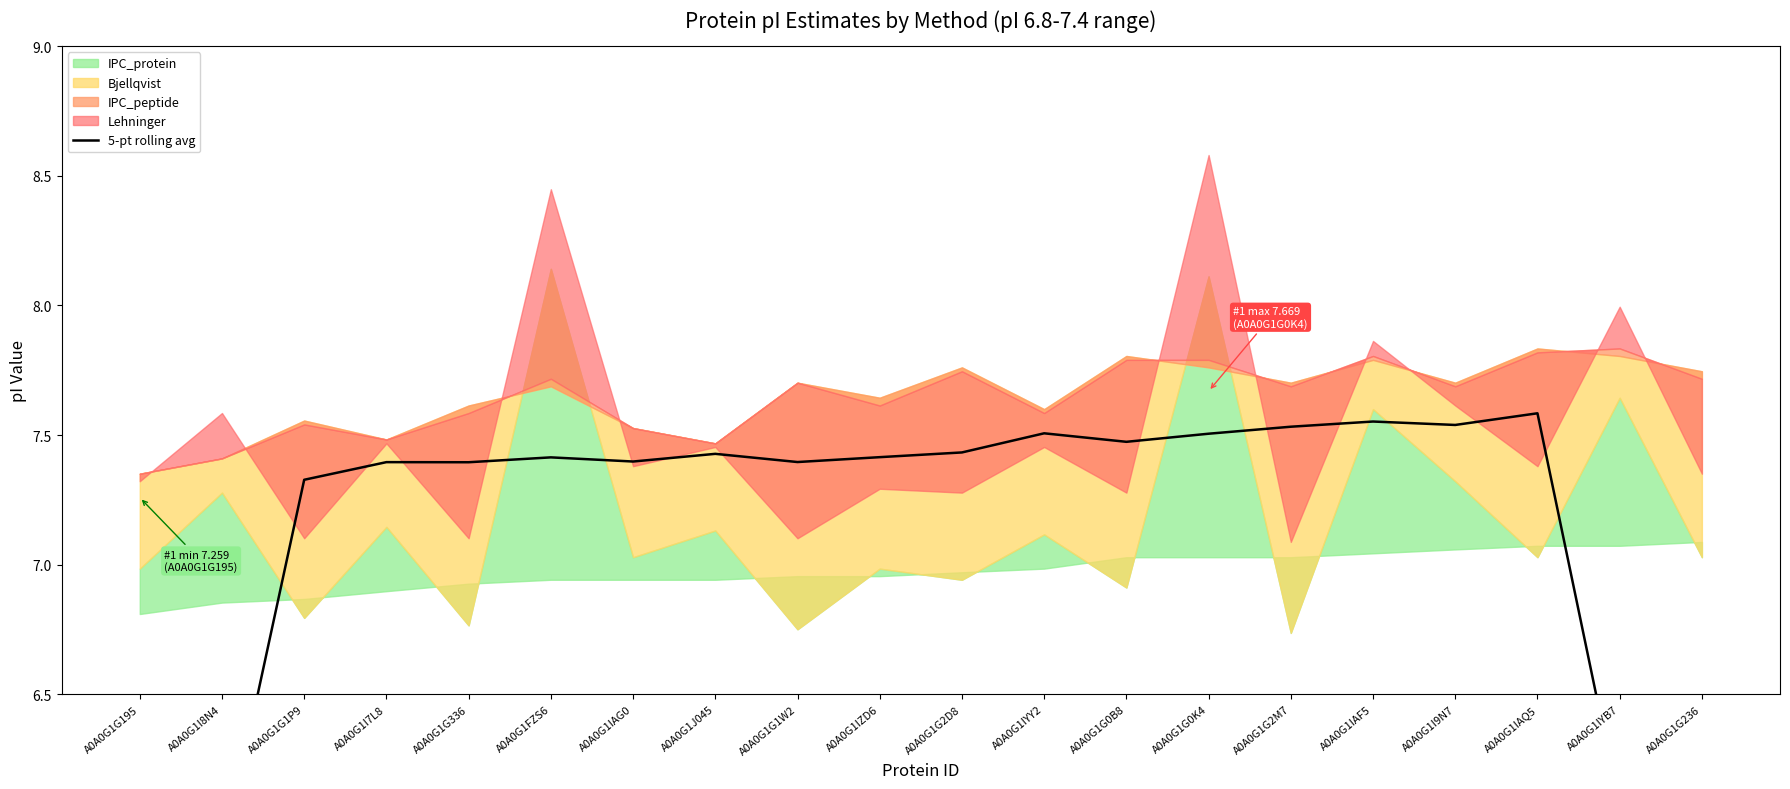

Which label corresponds to the smallest value in the chart?

A0A0G1G195